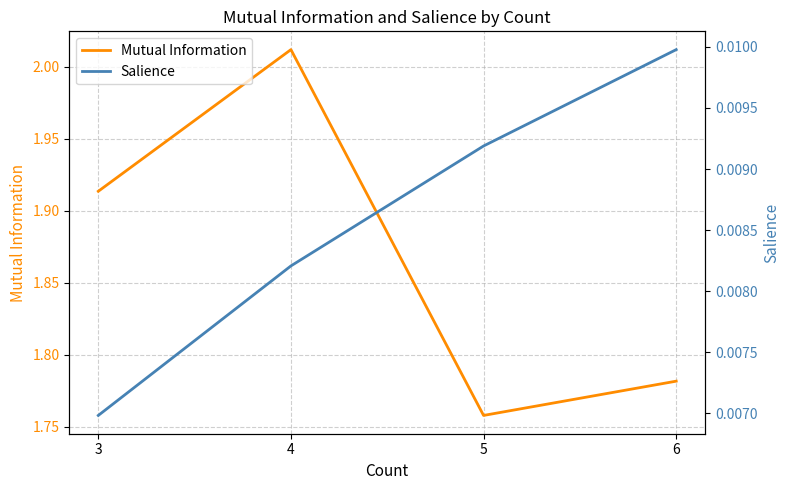

How many data points does each series have?

4